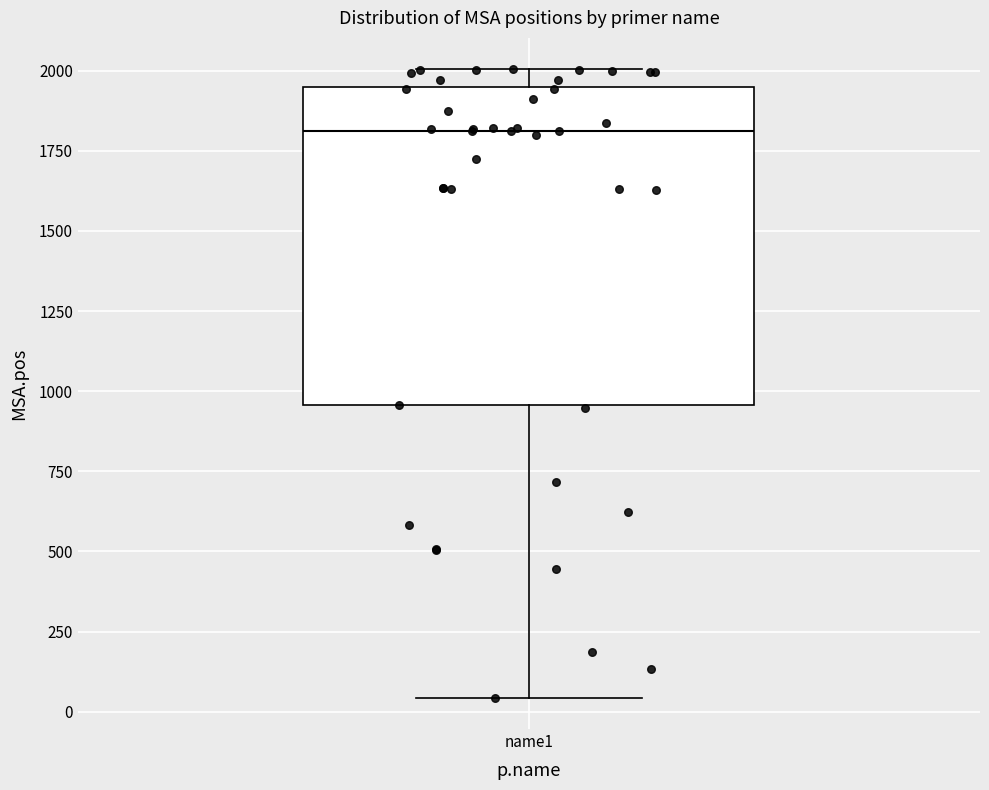

Where is the lower edge of the box for name1 on the y-axis? The values are not printed on the chart, so give them approximately, as read against the axis.

950